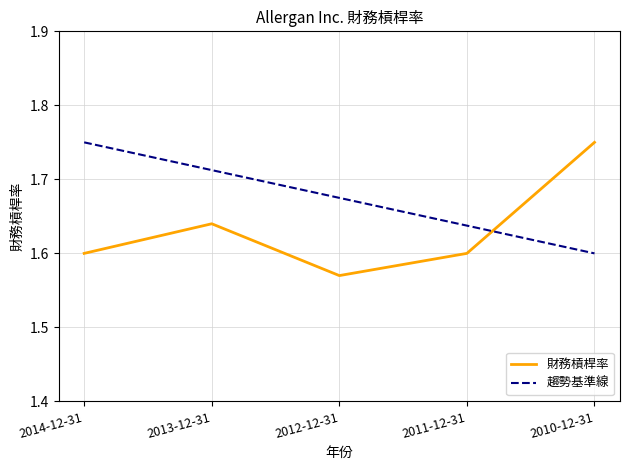

At which label does 財務槓桿率 reach its minimum?

2012-12-31